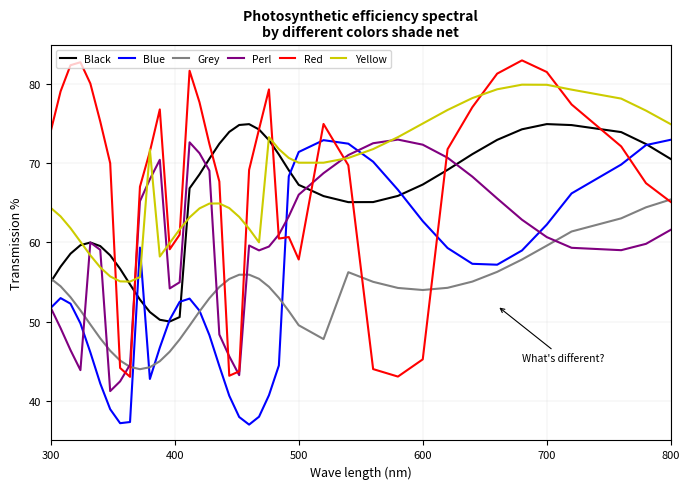

What is the lowest value of the Perl series?

41.2